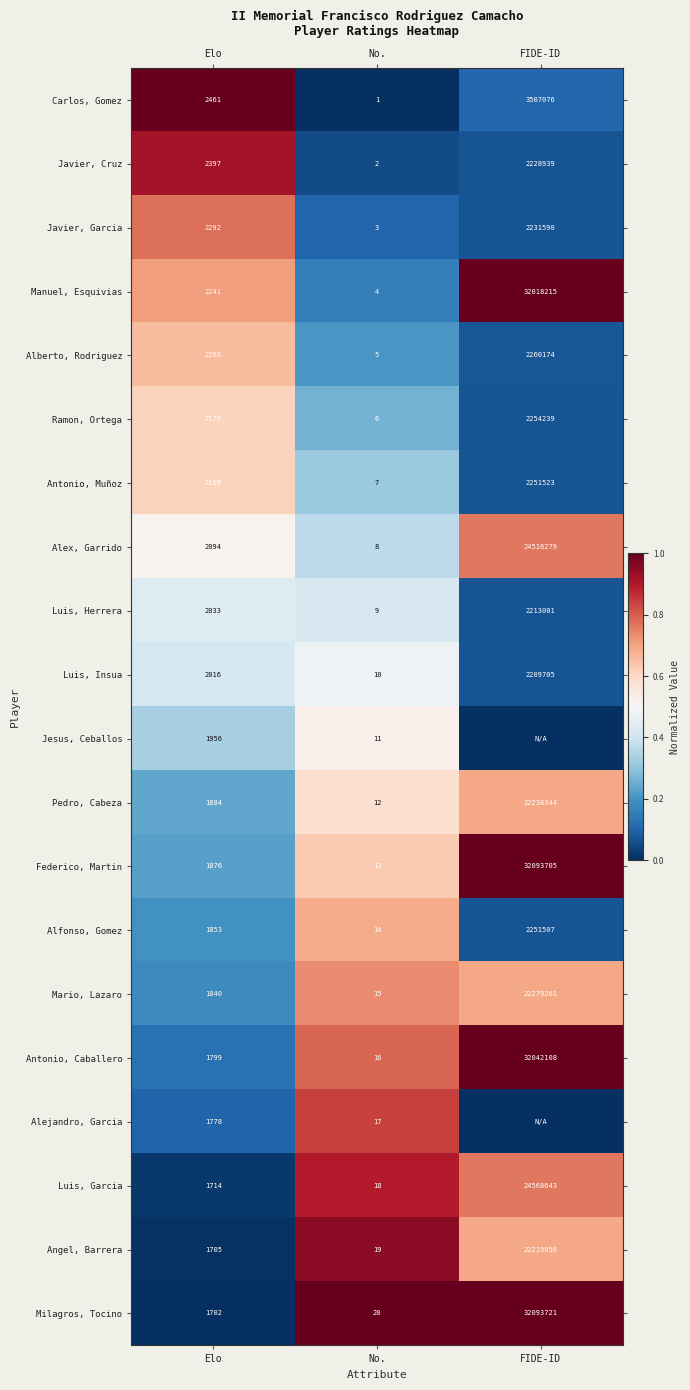

What is the highest value of the Ramon, Ortega series?

2254239